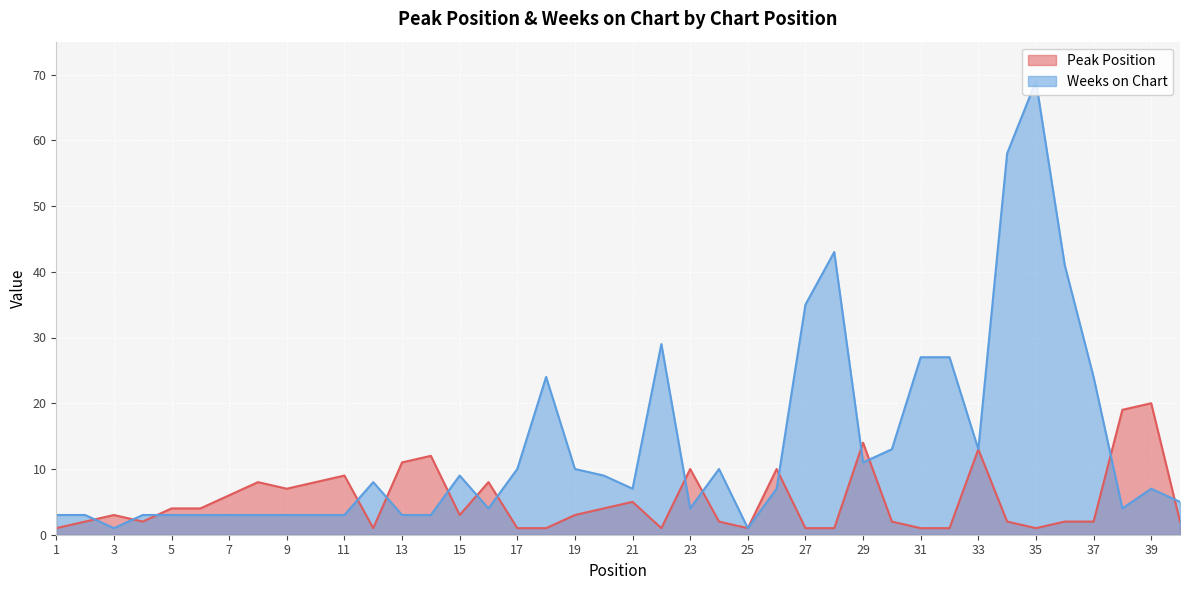

Where do Weeks on Chart and Peak Position first cross each other?

2 and 3